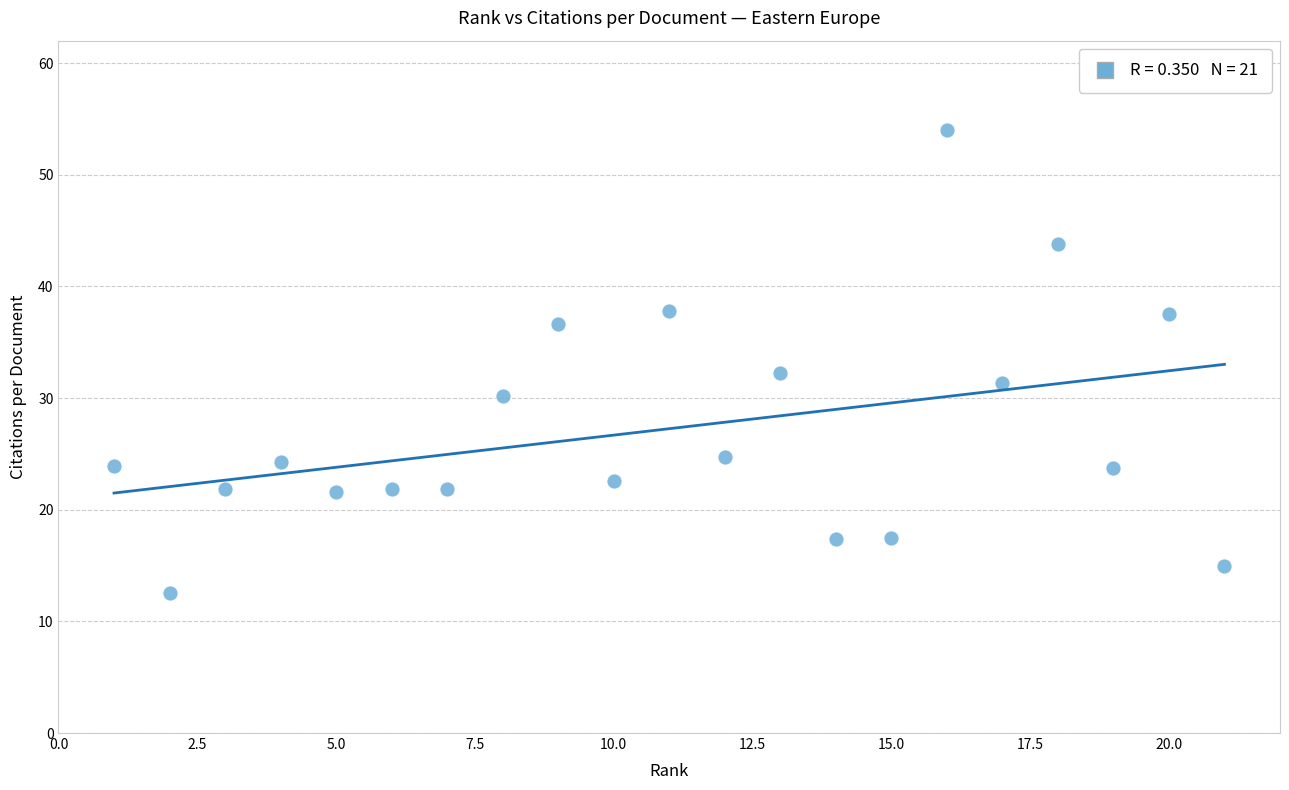

What Y value in the scatter plot is closest to 33?

32.3